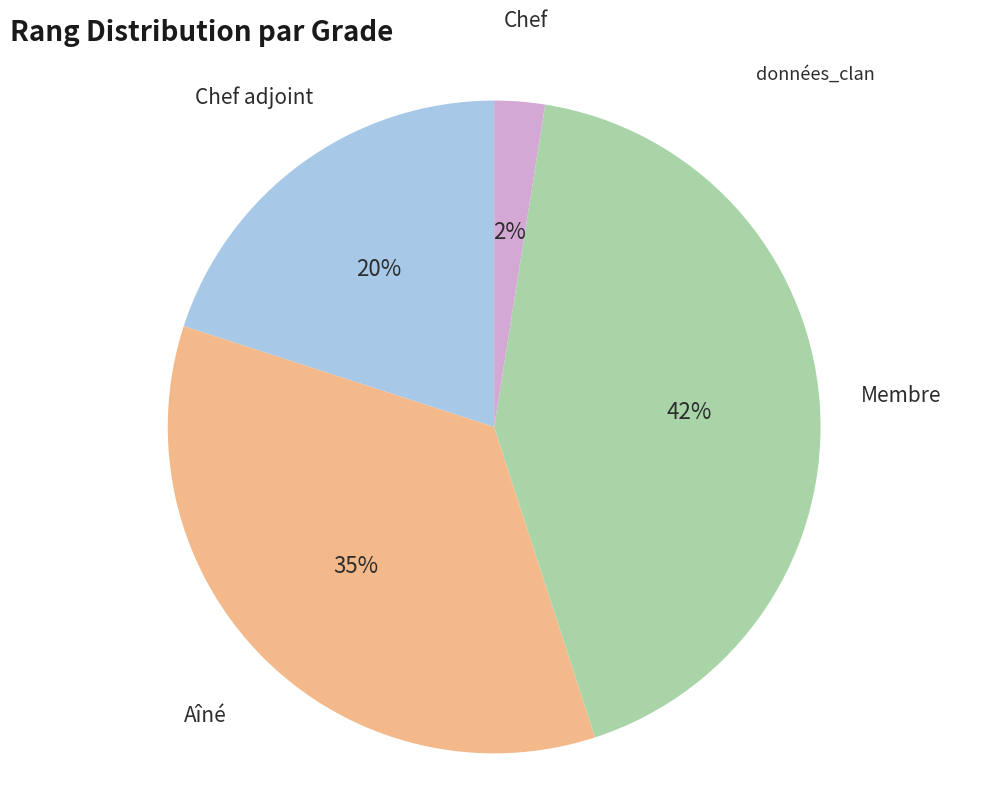

What is the ratio of the value at Chef adjoint to the value at Aîné?

0.6